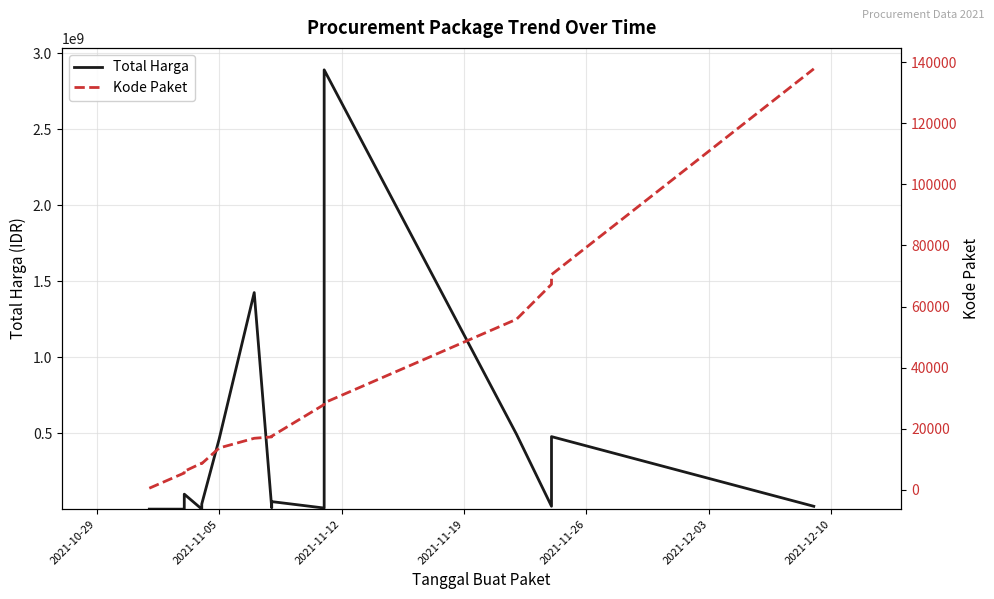

What is the difference between the maximum and second lowest values in the Kode Paket series?

132427